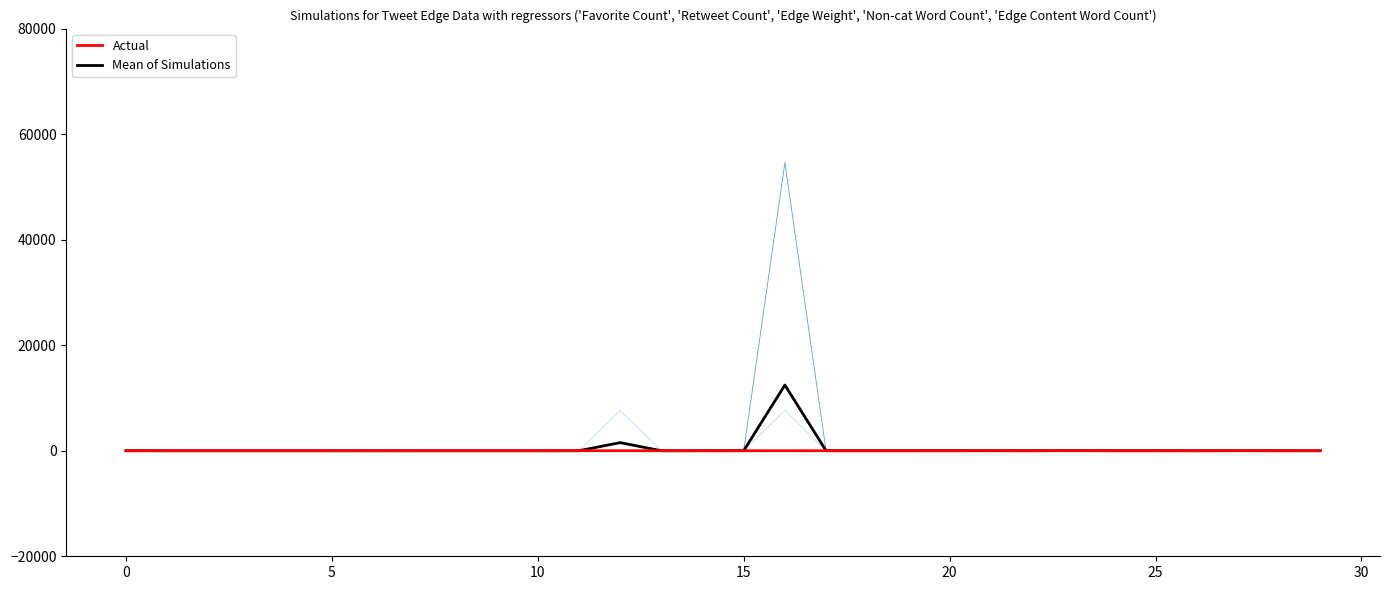

What is the maximum value shown in the chart?

54602.0